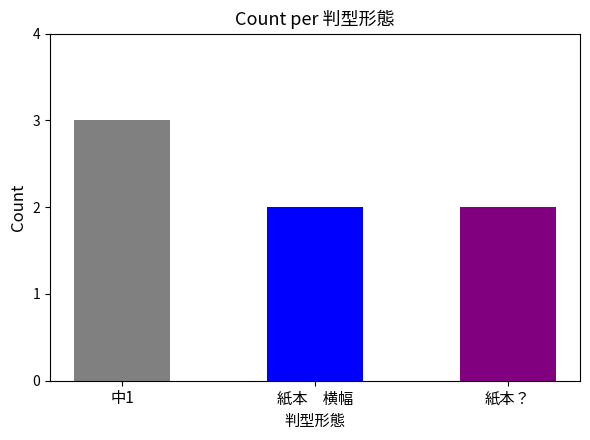

At which label is the value closest to 2?

紙本　横幅